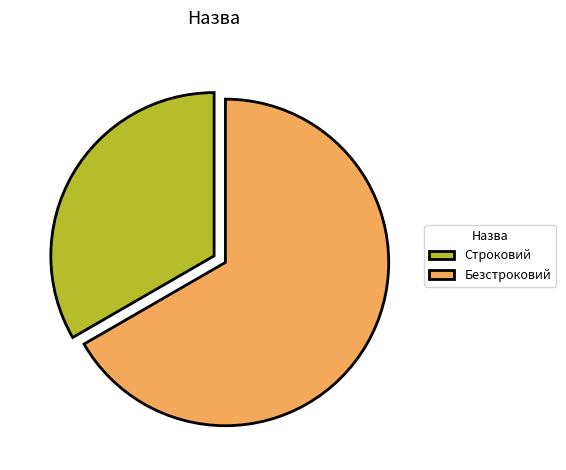

Which category accounts for the majority?

Безстроковий